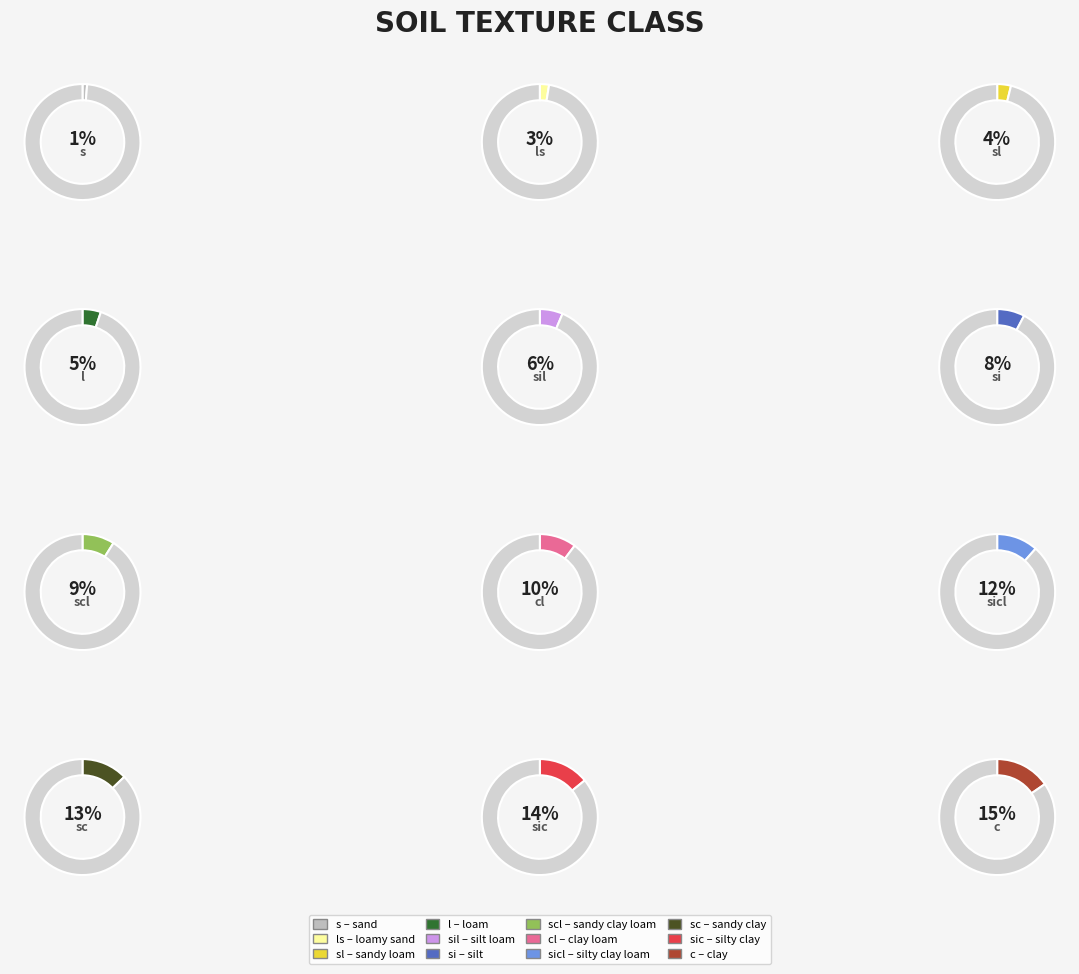

Approximately how many times larger is the value at si compared to sc?

0.6